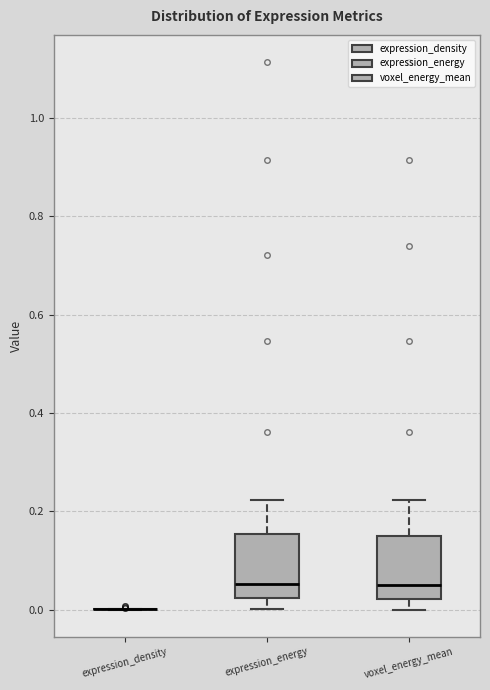

Reading left to right, read every box against the y-axis: the position of its median line, the range the box covers, and the ends of its whiskers. The values are not printed on the chart, so give them approximately, as read against the axis.

expression_density: box collapsed to a line at 0.00, whiskers 0.00 to 0.00
expression_energy: median 0.06, box 0.02 to 0.16, whiskers 0.00 to 0.22
voxel_energy_mean: median 0.06, box 0.02 to 0.14, whiskers 0.00 to 0.22